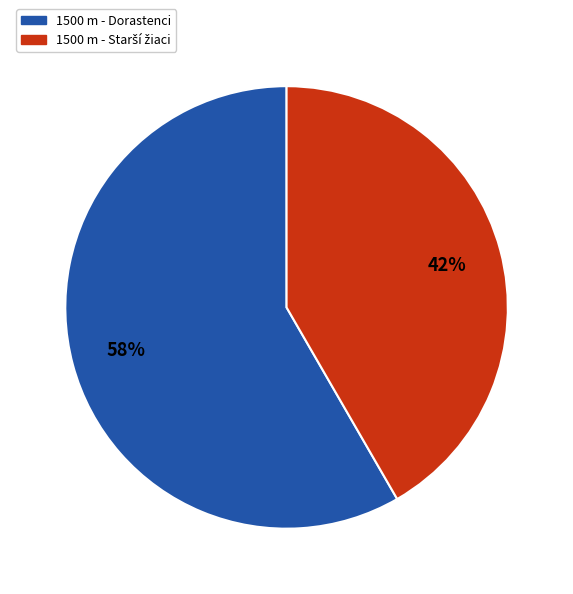

Count the number of slices in the pie.

2